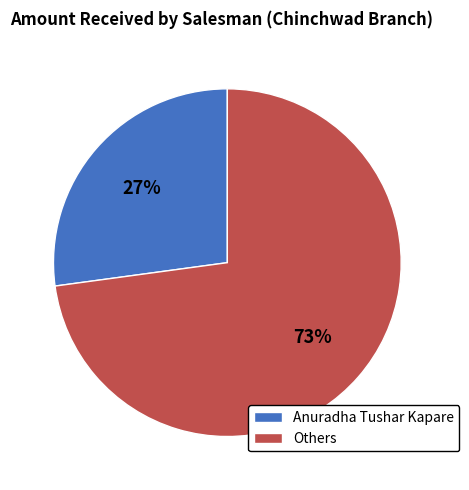

How many slices are in this pie chart?

2